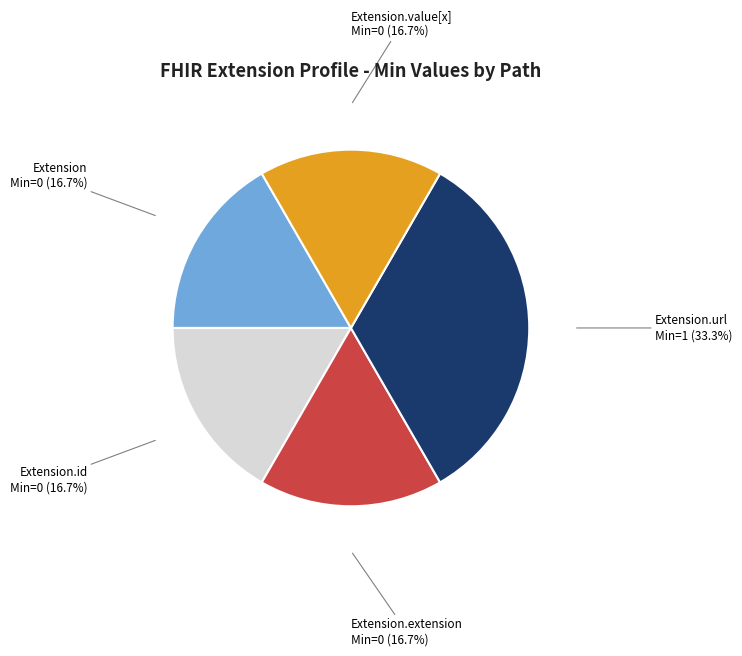

True or false: Extension accounts for 1% of the total.

False